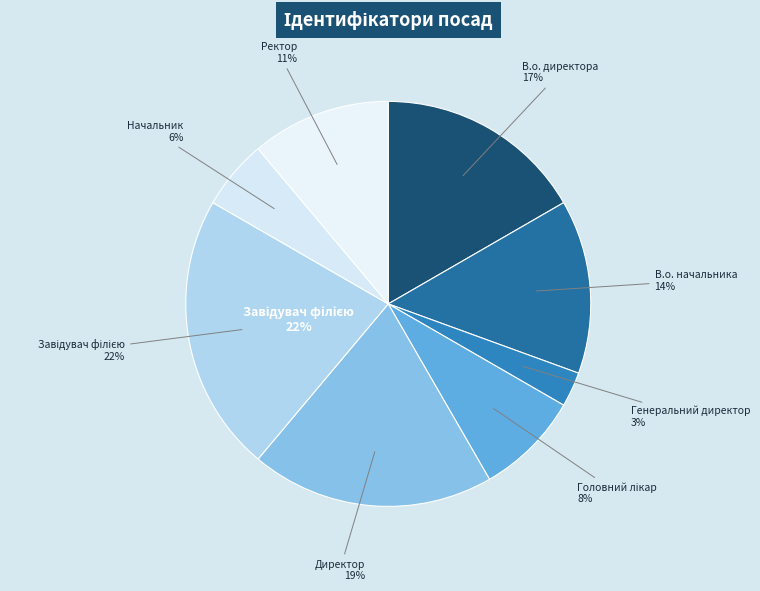

Which slice is the largest?

Завідувач філією